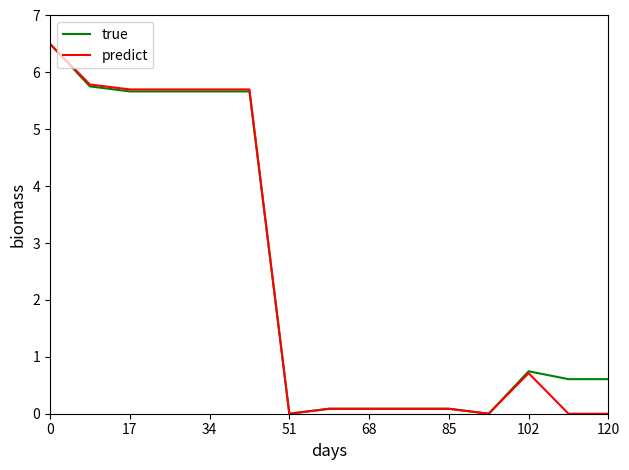

What is the greatest value displayed?

6.5